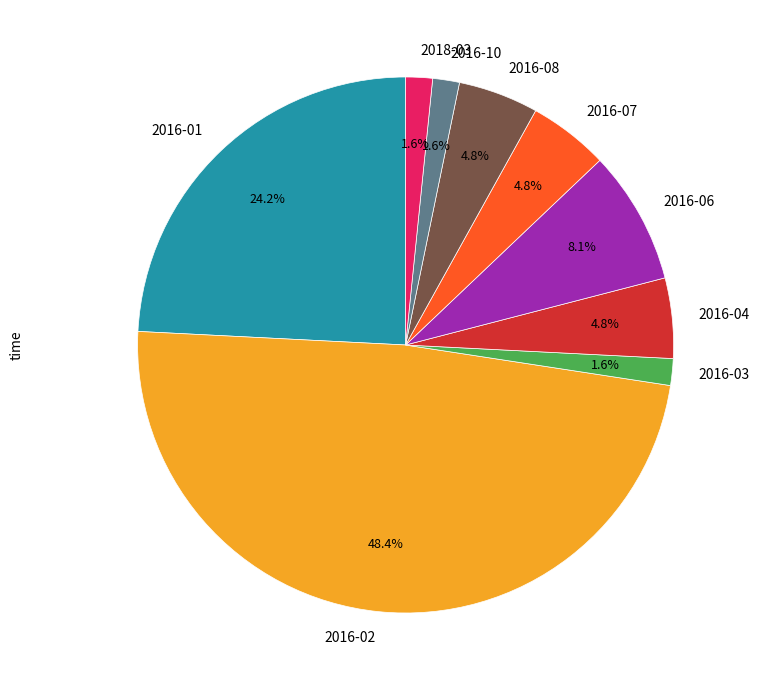

Approximately how many times larger is the value at 2018-03 compared to 2016-10?

1.0